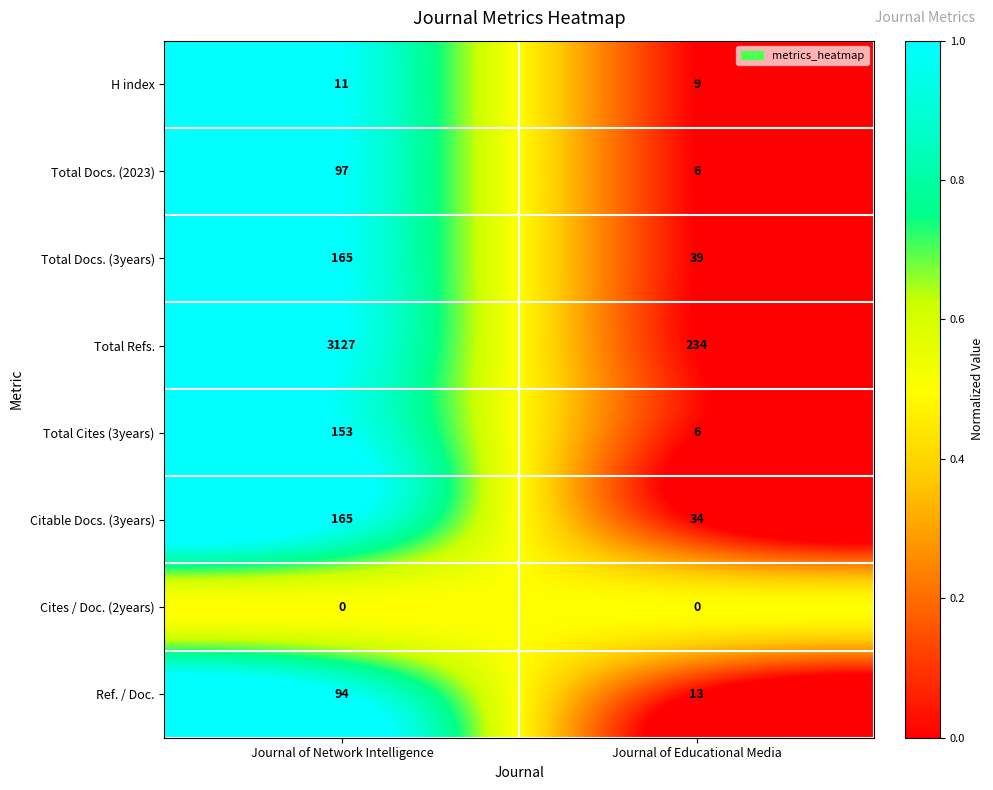

What is the total value across all series at Journal of Network Intelligence?

3812